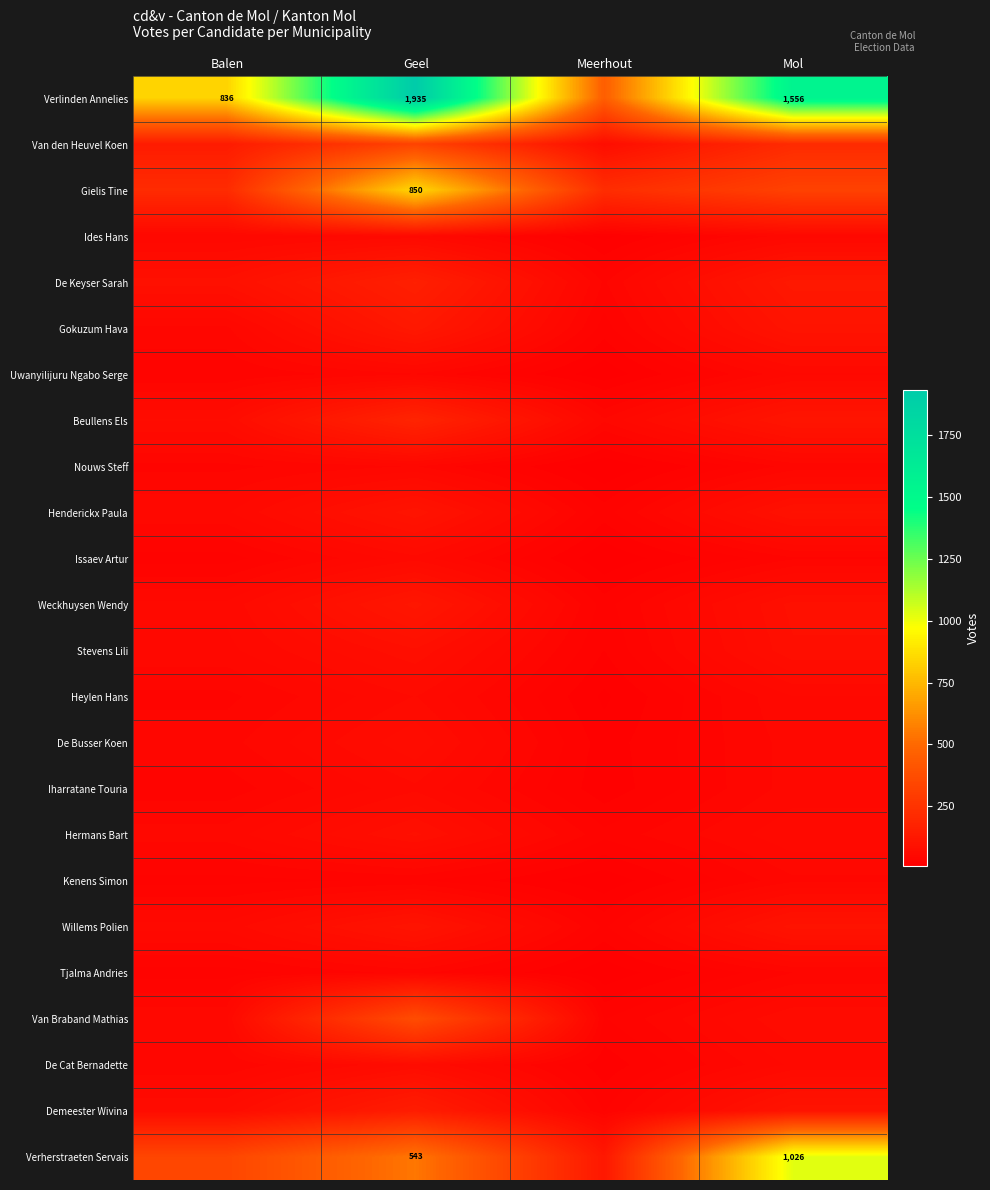

Is it true that Gielis Tine equals 364 at Geel?

False